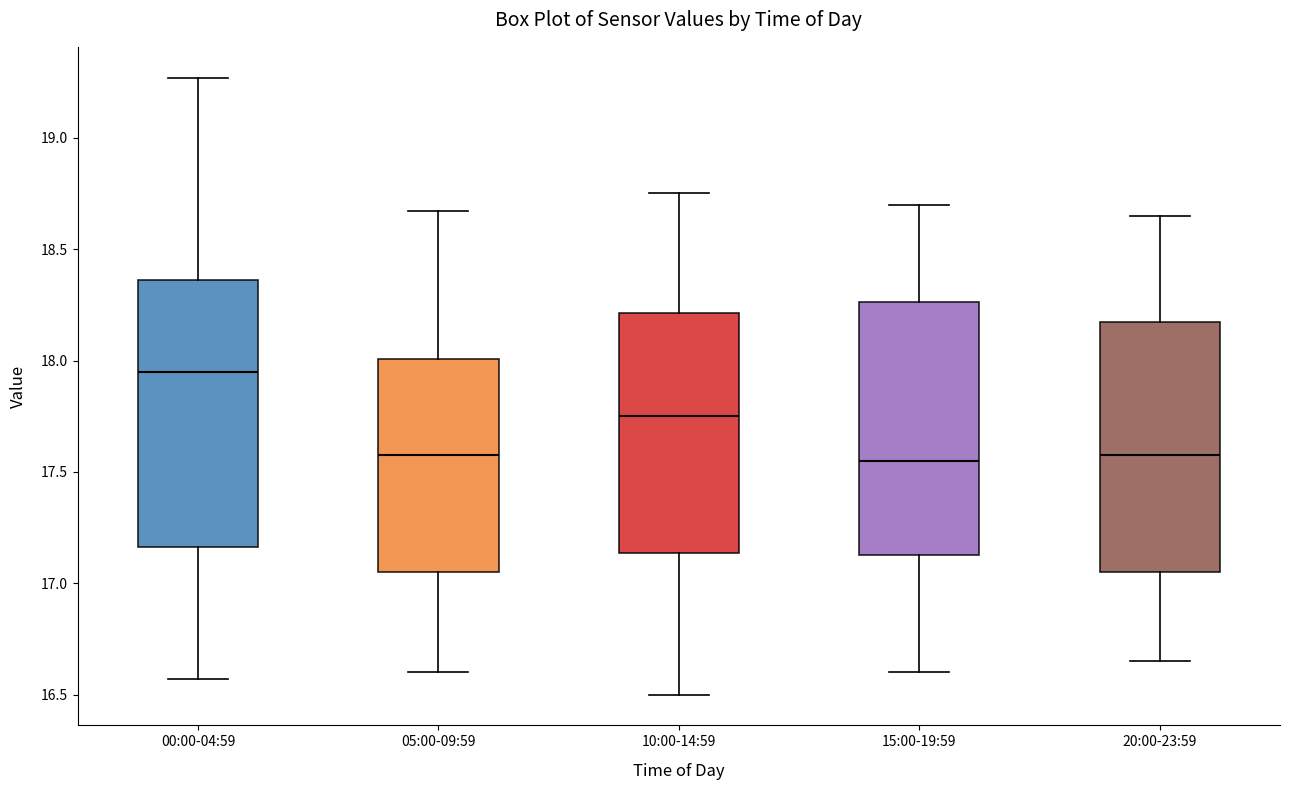

Where is the upper edge of the box for 10:00-14:59 on the y-axis? The values are not printed on the chart, so give them approximately, as read against the axis.

18.20